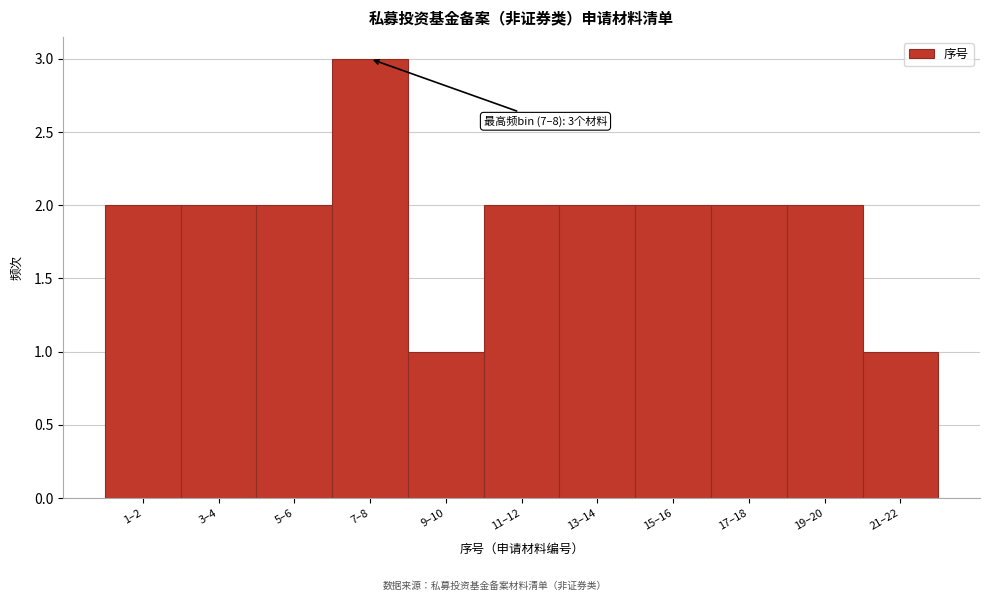

Reading left to right, transcribe all the data shown in this chart.

2	2	2	3	1	2	2	2	2	2	1